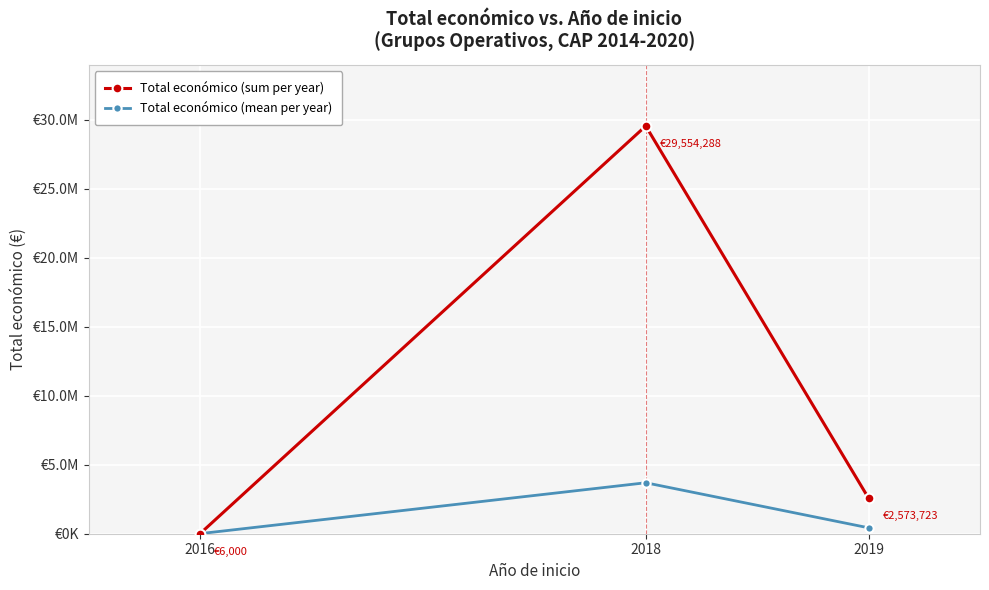

What is the difference between the maximum and minimum values in the Total económico (mean per year) series?

3688286